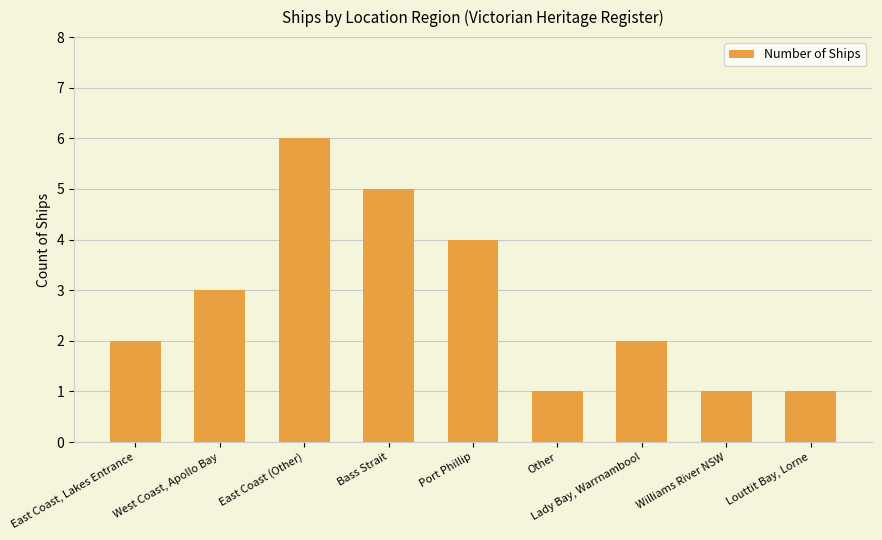

Count the values in the range 1 to 4.

7